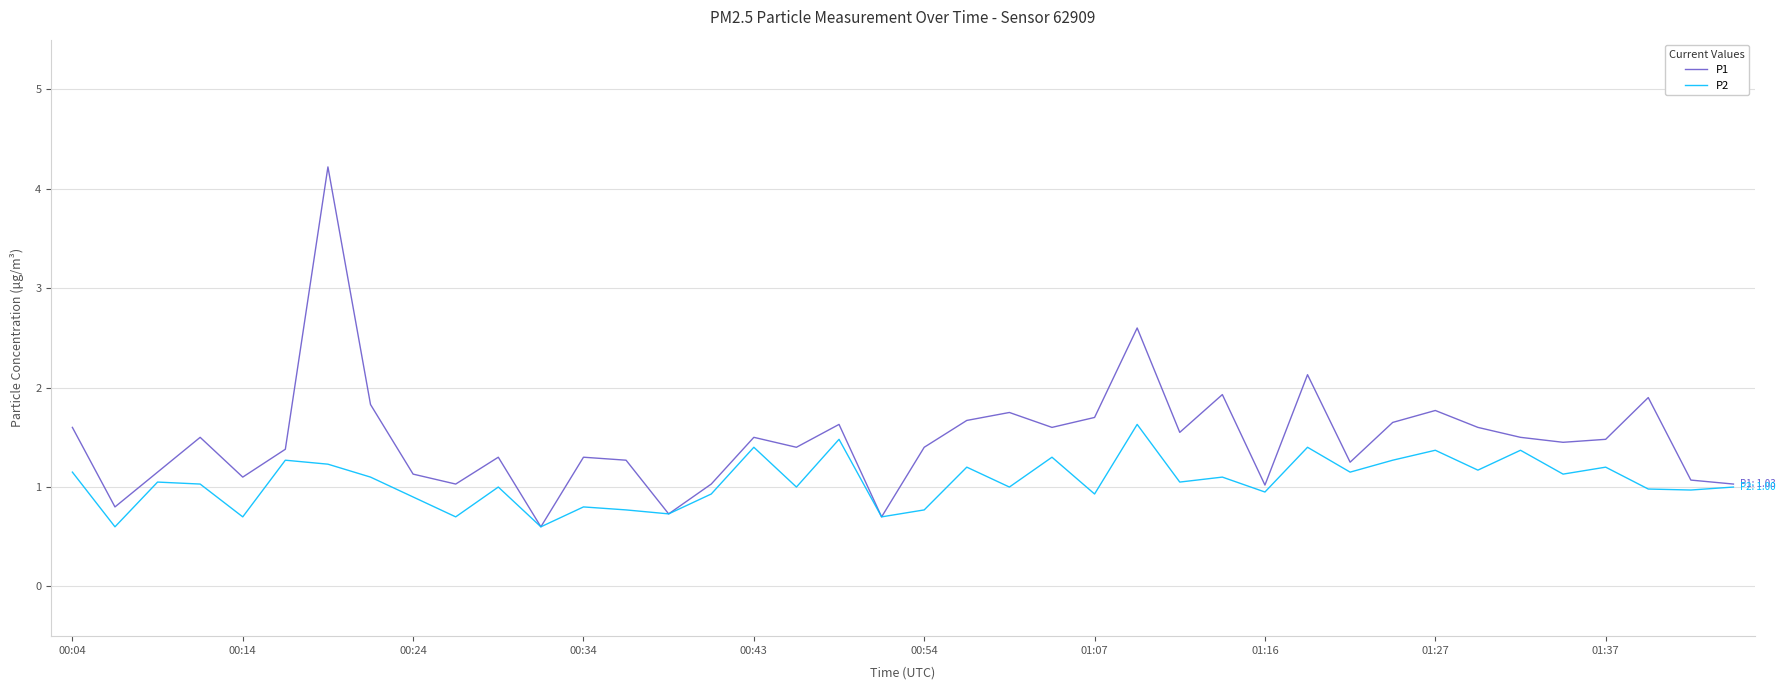

List the series in order of their peak value, highest first.

P1, P2